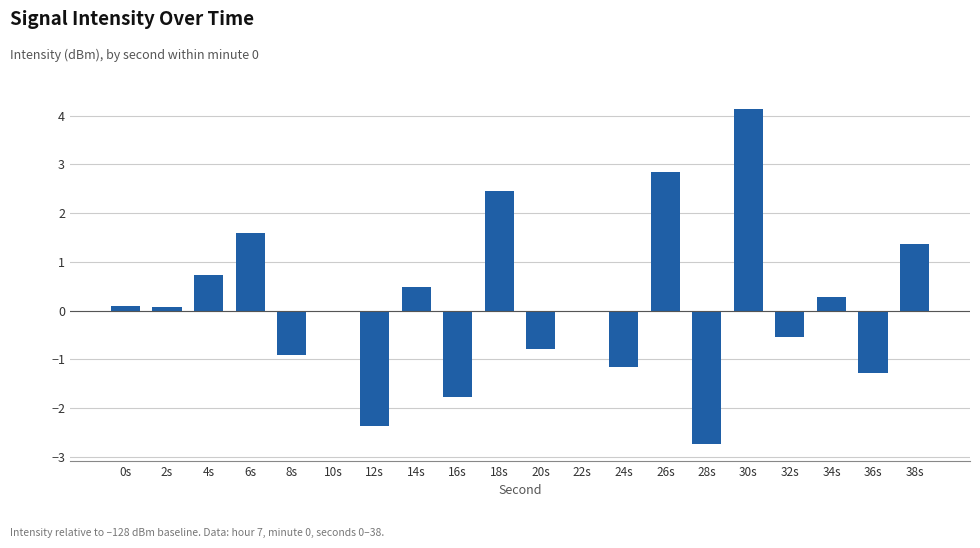

At which category does the chart reach its peak across all series?

30s